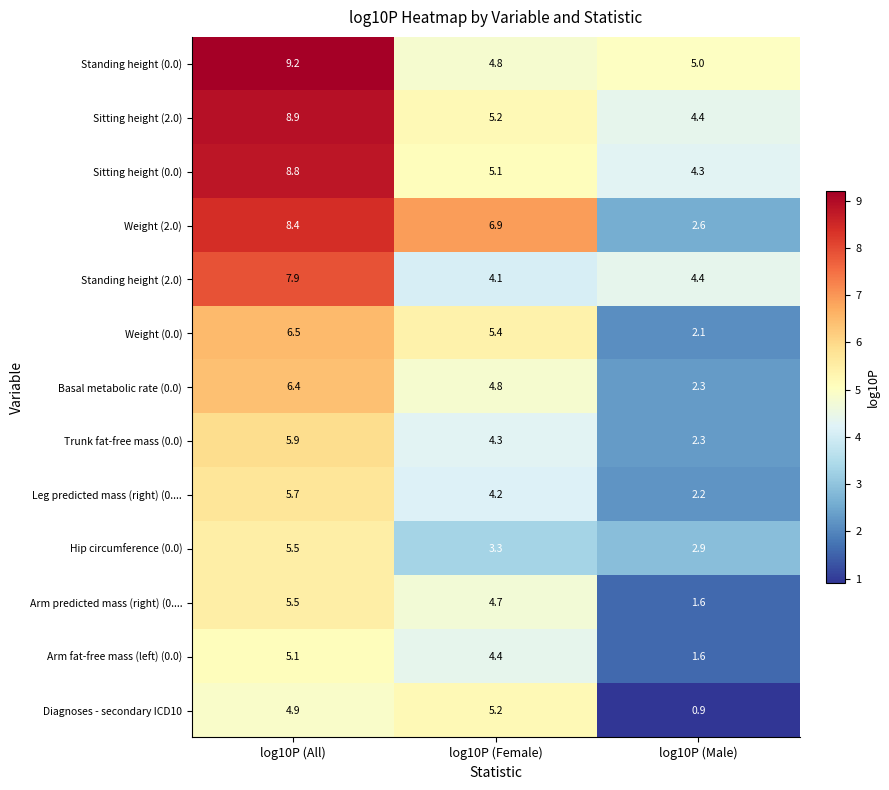

At which label does Sitting height (0.0) first exceed 5?

log10P (All)